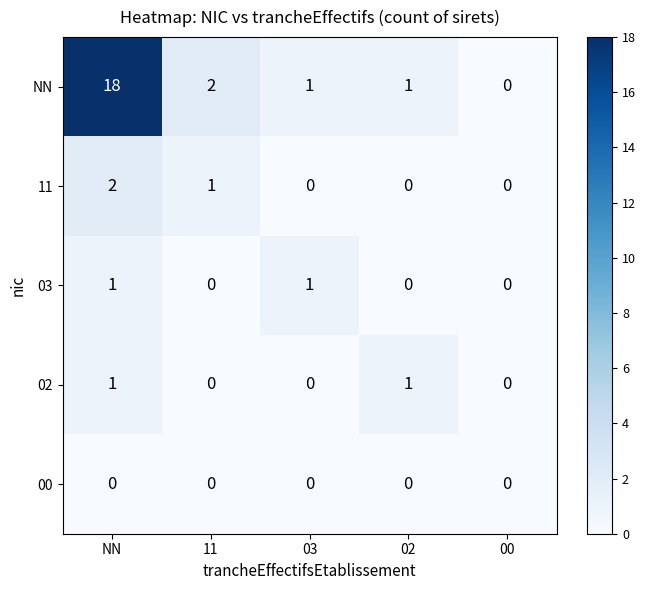

How many 02 values are between 0 and 1?

5